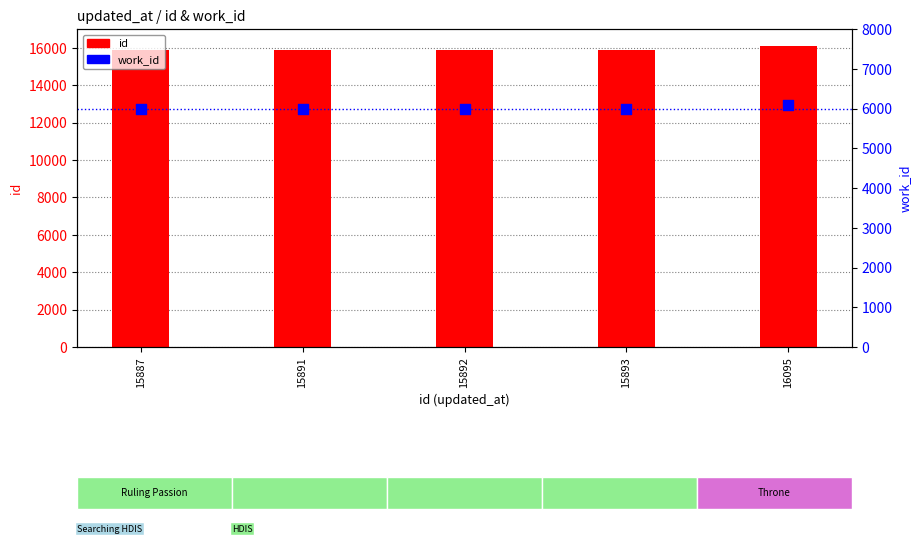

Which series reaches the minimum Y coordinate?

work_id